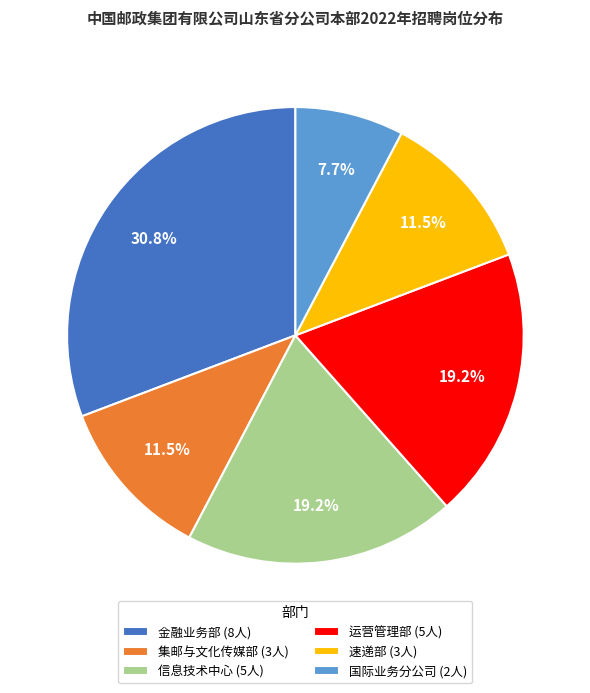

Which category has the smallest portion of the pie?

国际业务分公司